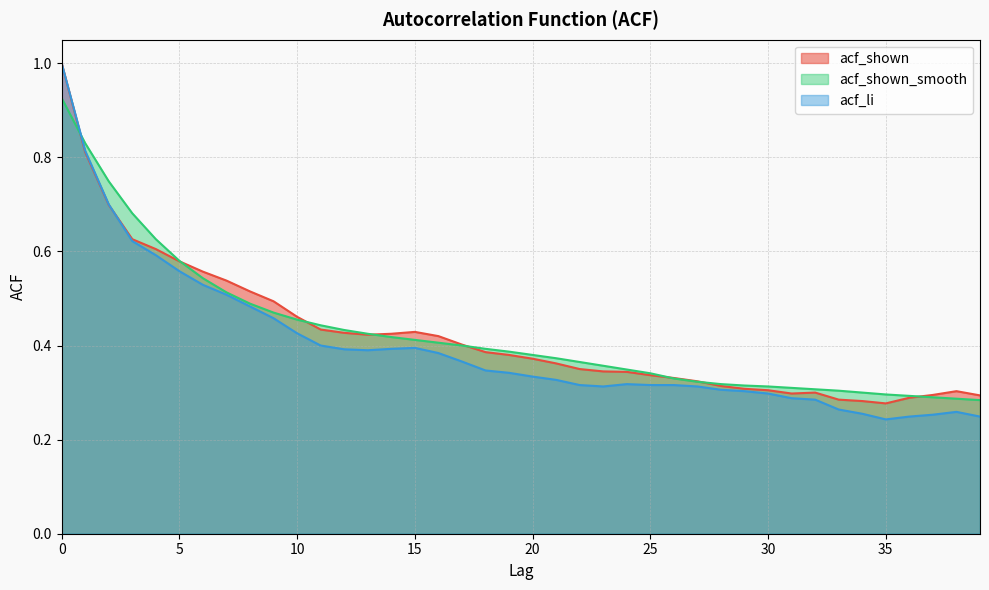

Which has a higher value, 35 or 14?

14